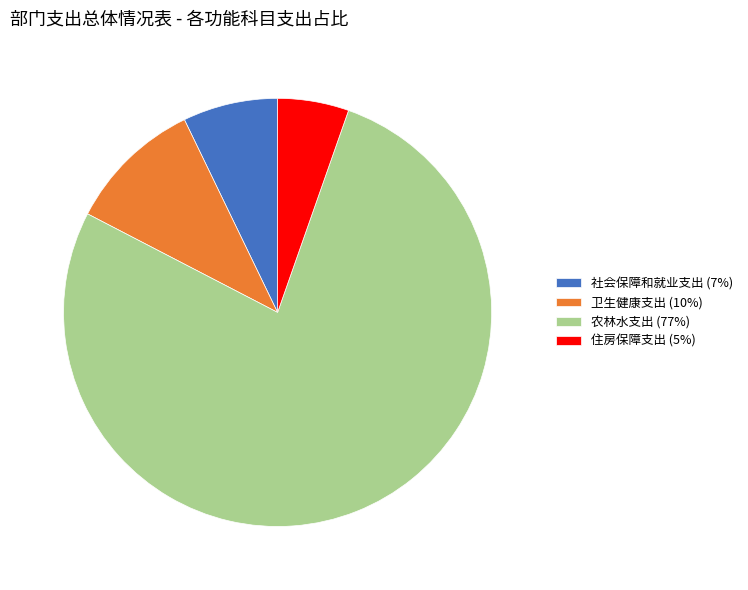

What is the smallest slice in the pie chart?

住房保障支出